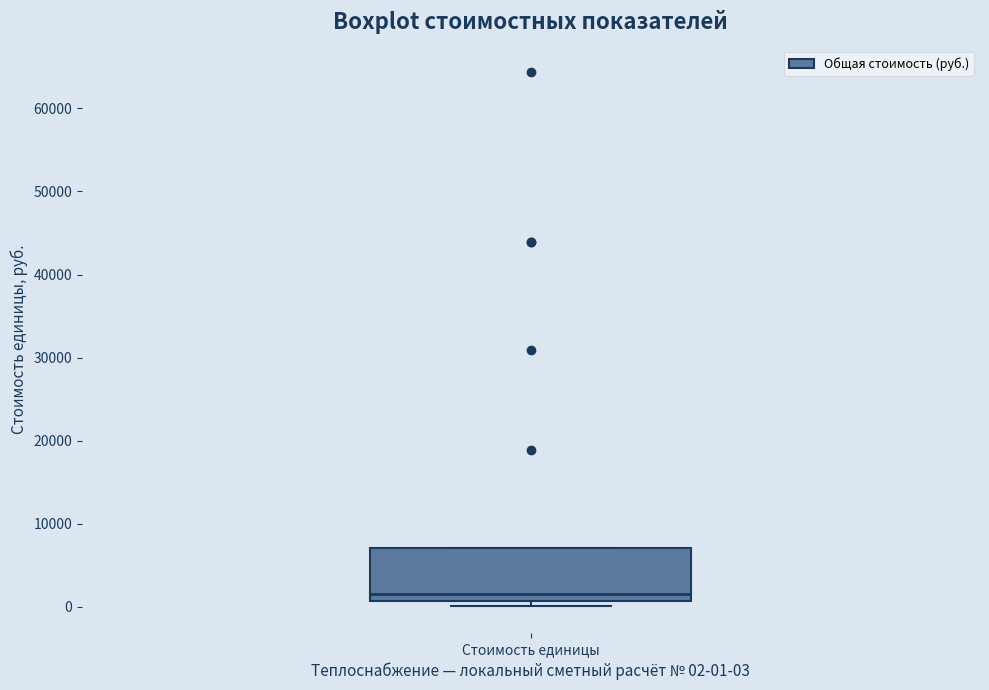

Where does the median line of the box for Стоимость единицы sit on the y-axis? The values are not printed on the chart, so give them approximately, as read against the axis.

2000